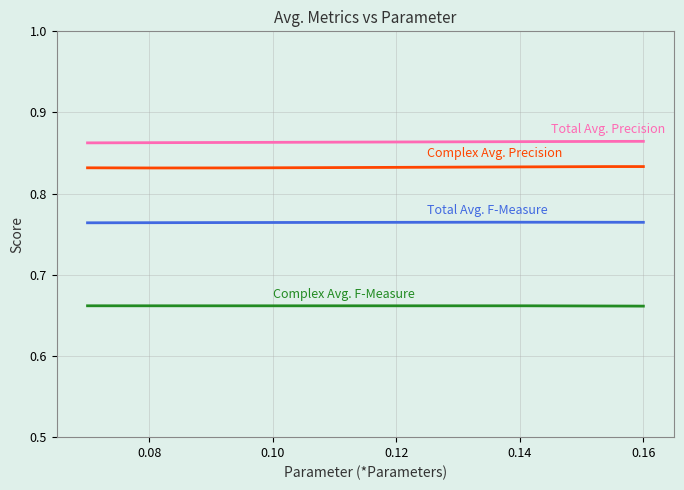

Is it true that Avg. Recall equals 0.4 at 3?

False